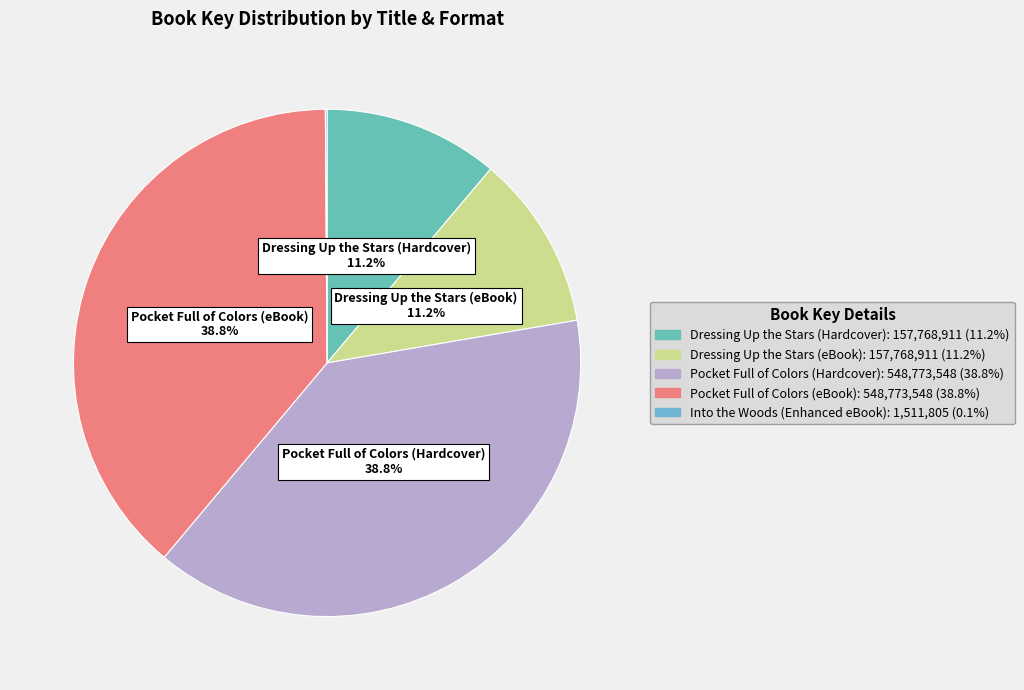

How many slices are in this pie chart?

5